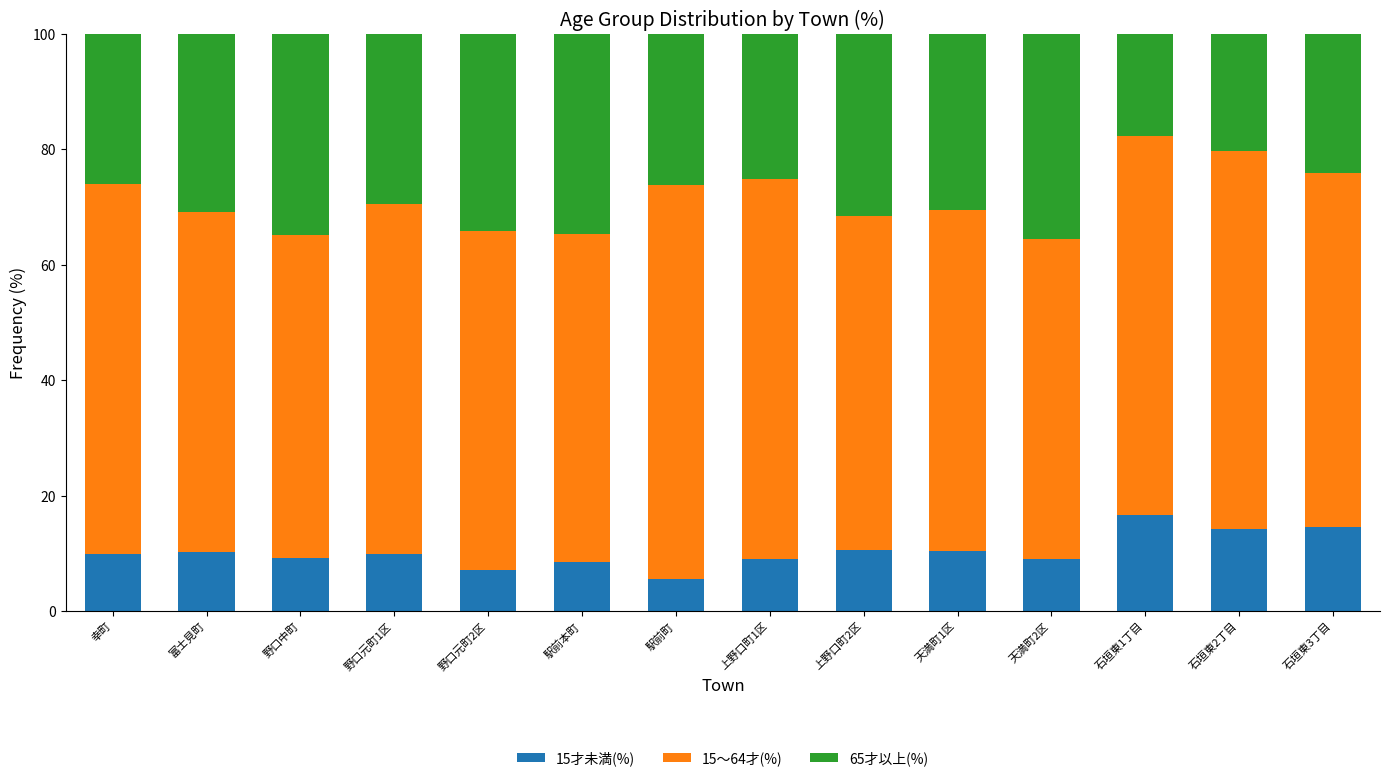

What is the total value across all series at 幸町?

100.0